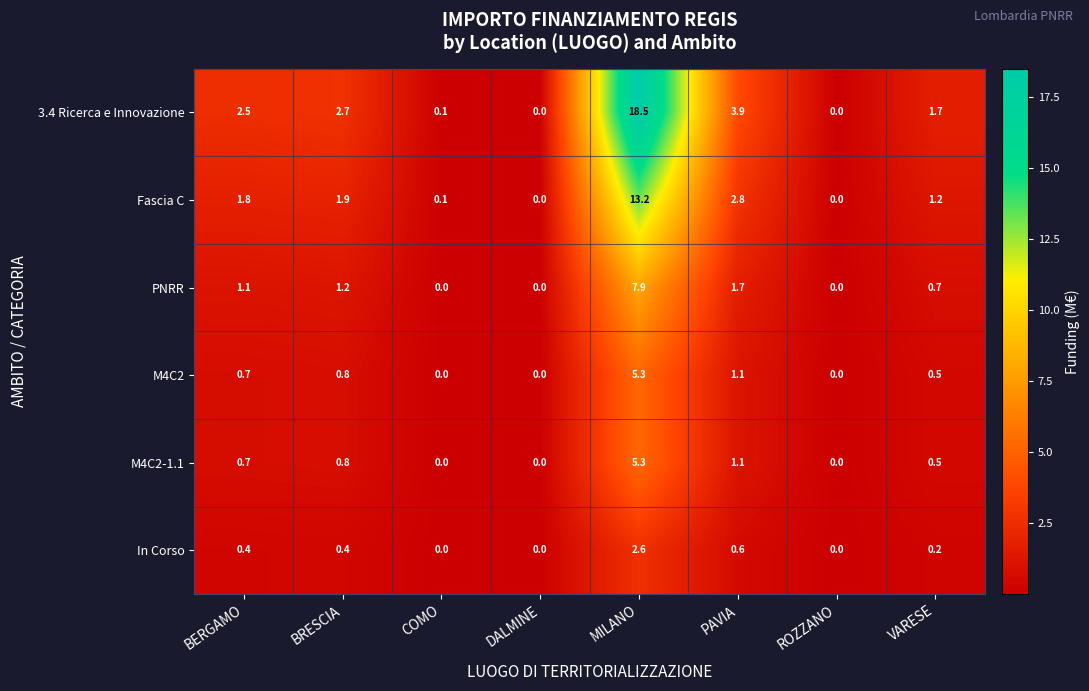

Is it true that In Corso equals 0.0 at ROZZANO?

True